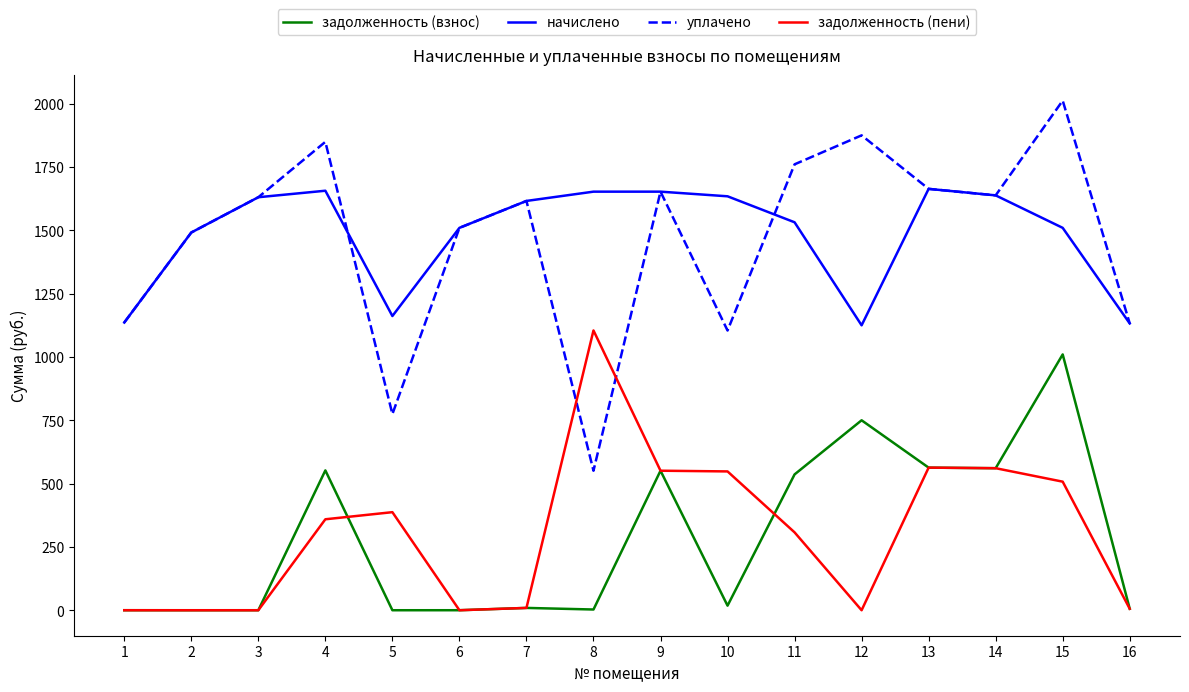

What are all the series names shown in the legend?

задолженность (взнос), начислено, уплачено, задолженность (пени)